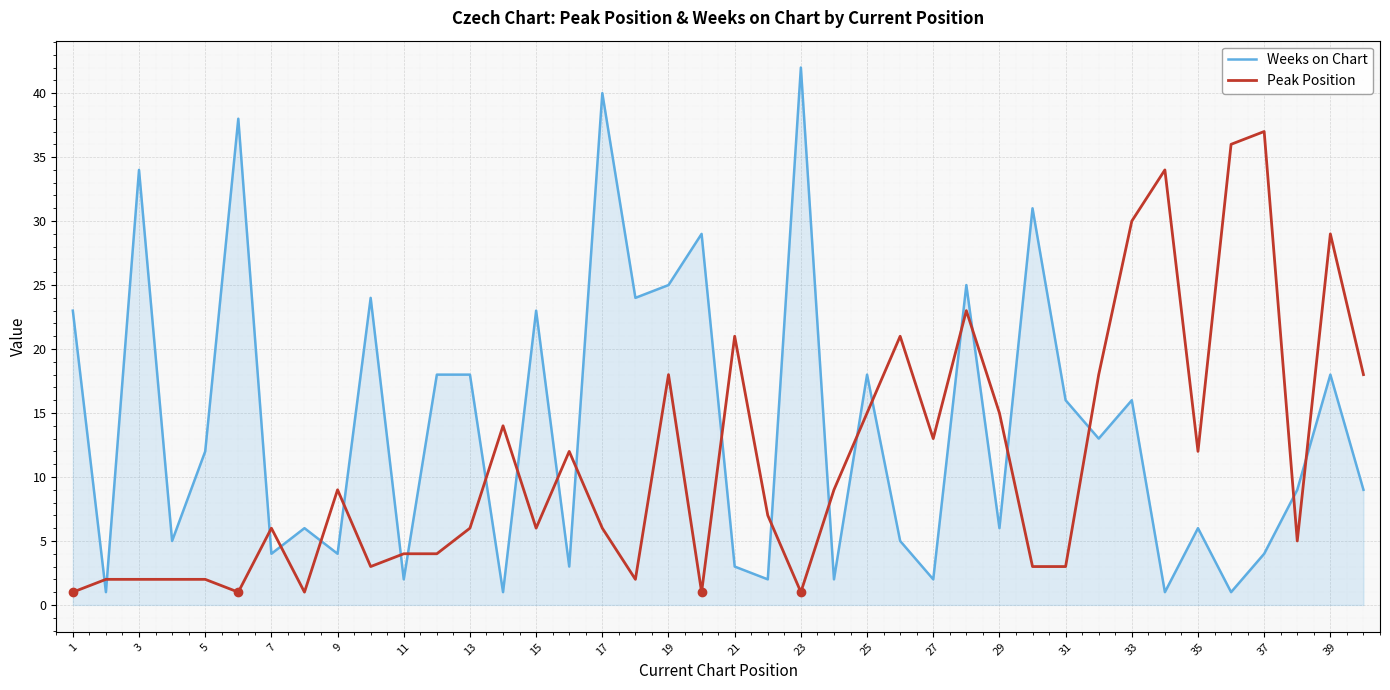

How many lines are shown in the chart?

2